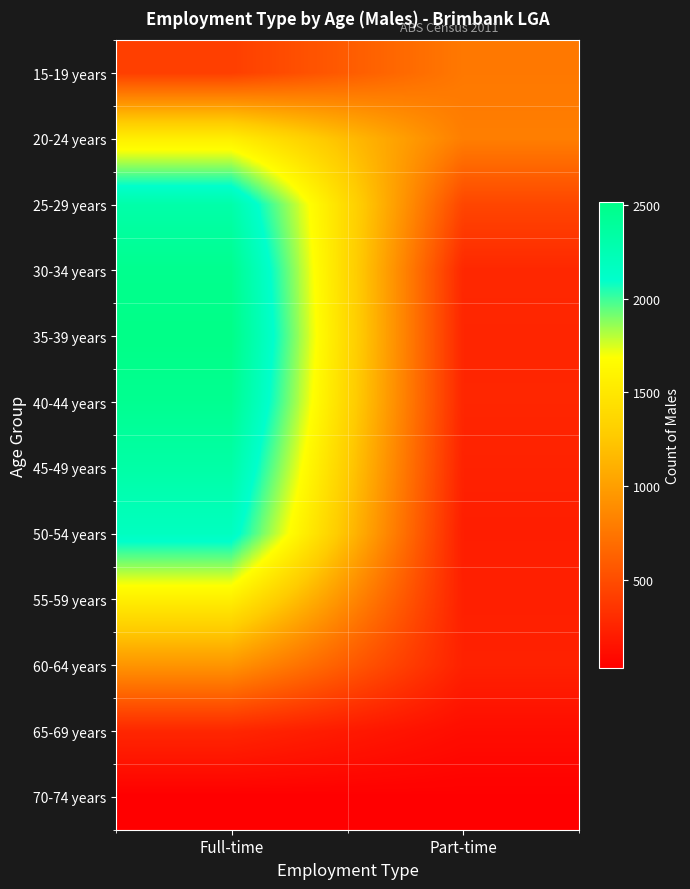

Which series has the largest range (max minus min)?

35-39 years